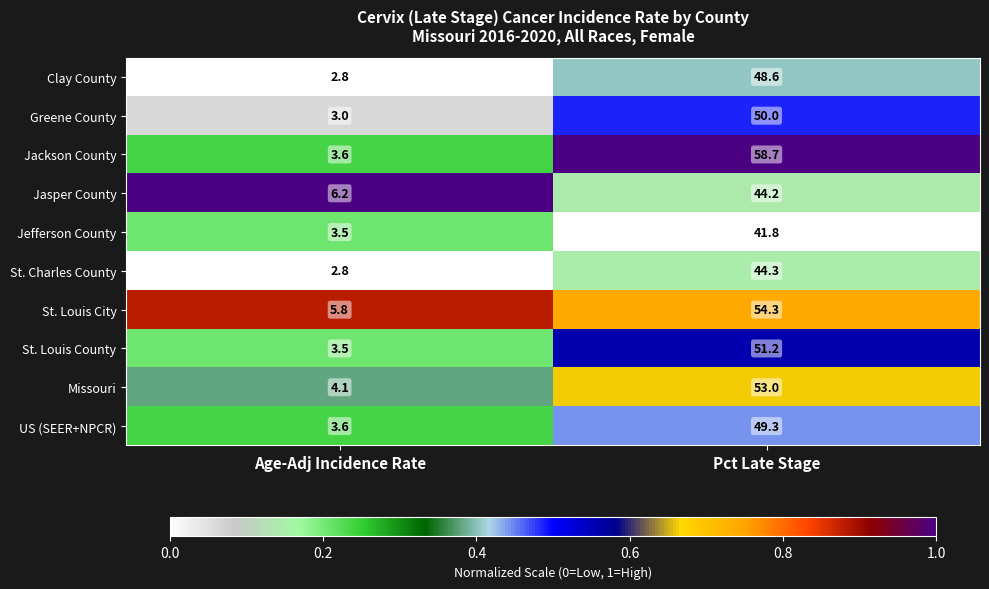

Reading left to right, list all the values displayed in this chart.

Clay County: Age-Adj Incidence Rate=2.8	Pct Late Stage=48.6
Greene County: Age-Adj Incidence Rate=3.0	Pct Late Stage=50.0
Jackson County: Age-Adj Incidence Rate=3.6	Pct Late Stage=58.7
Jasper County: Age-Adj Incidence Rate=6.2	Pct Late Stage=44.2
Jefferson County: Age-Adj Incidence Rate=3.5	Pct Late Stage=41.8
St. Charles County: Age-Adj Incidence Rate=2.8	Pct Late Stage=44.3
St. Louis City: Age-Adj Incidence Rate=5.8	Pct Late Stage=54.3
St. Louis County: Age-Adj Incidence Rate=3.5	Pct Late Stage=51.2
Missouri: Age-Adj Incidence Rate=4.1	Pct Late Stage=53.0
US (SEER+NPCR): Age-Adj Incidence Rate=3.6	Pct Late Stage=49.3